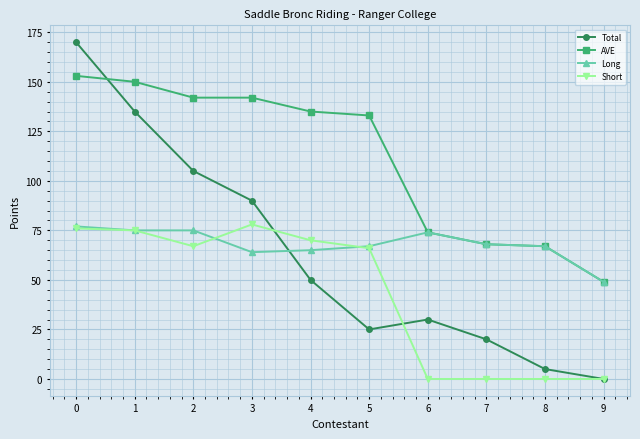

Where is the first local minimum for Total?

5